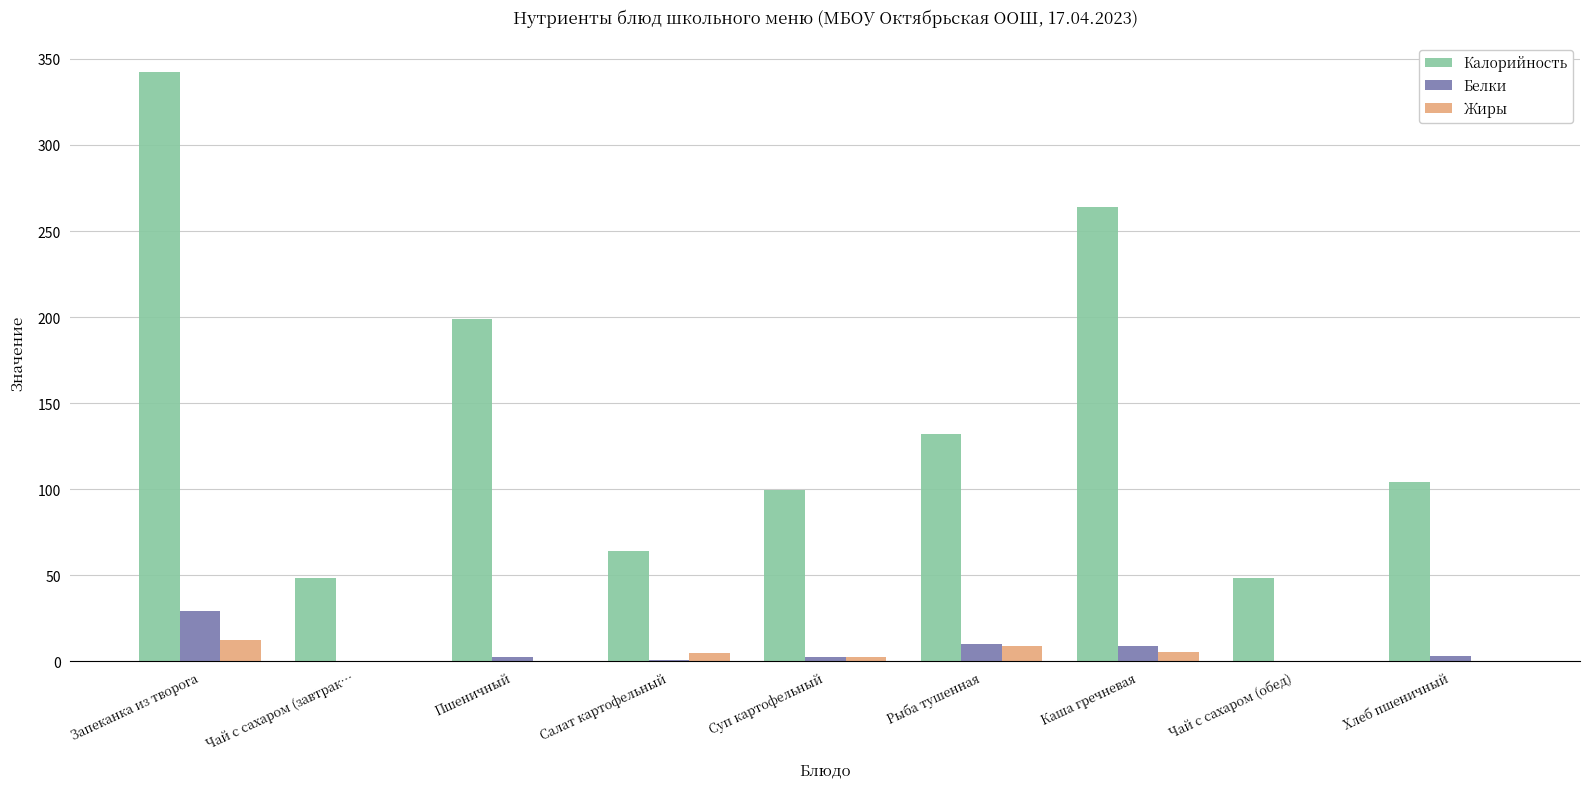

Count the number of data series in this chart.

3